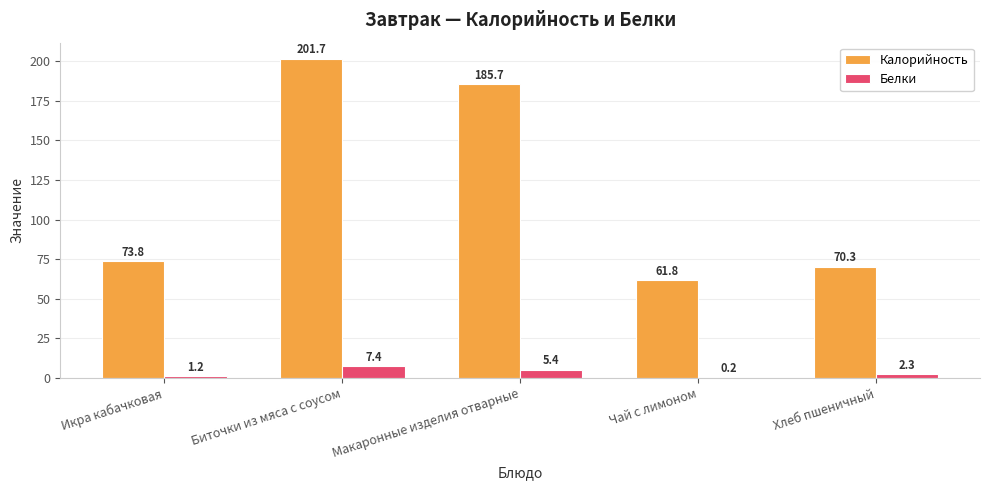

Where is Белки nearest to the value 3?

Хлеб пшеничный